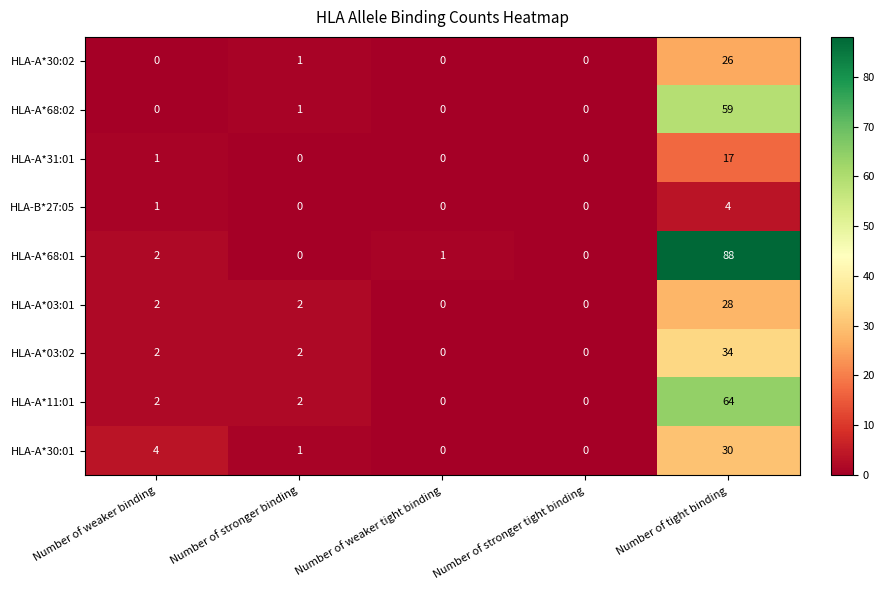

What is the total value across all series at Number of weaker binding?

14